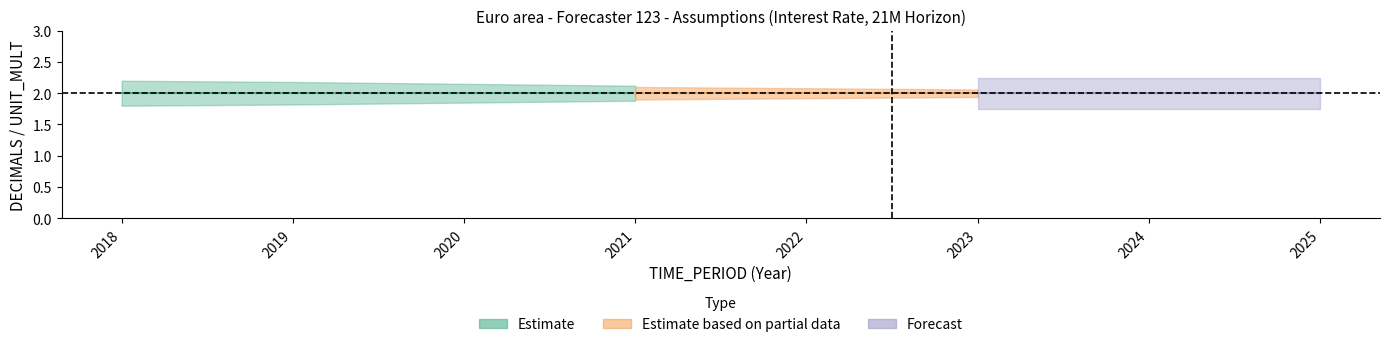

The value of Estimate based on partial data at 2019 is 3. True or false?

False